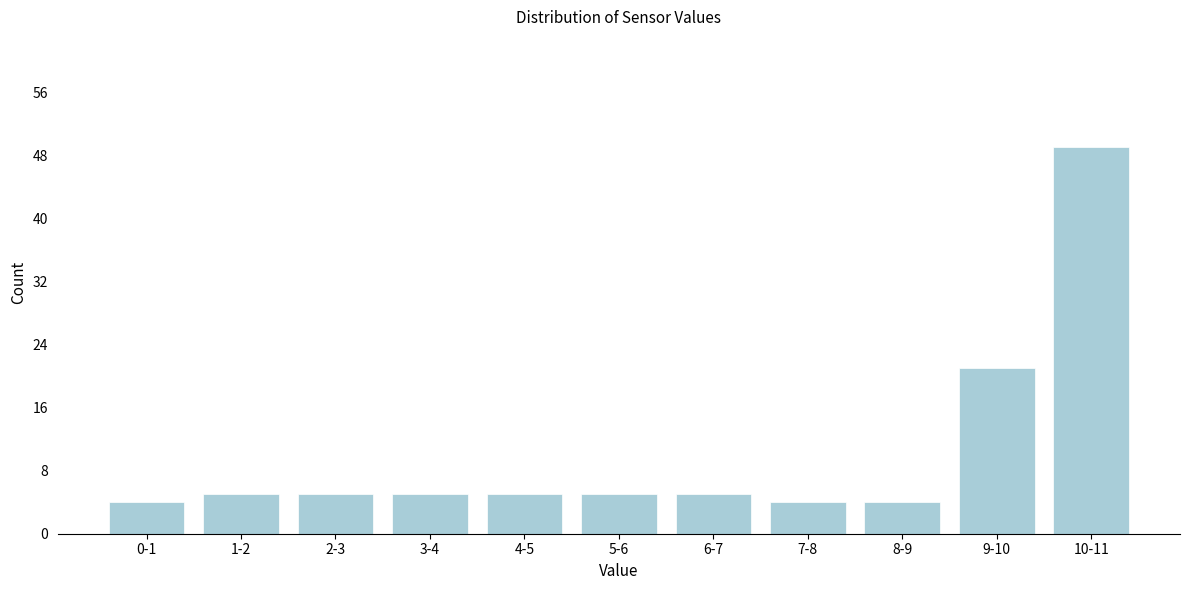

Reading left to right, list all the values displayed in this chart.

0-1=4	1-2=5	2-3=5	3-4=5	4-5=5	5-6=5	6-7=5	7-8=4	8-9=4	9-10=21	10-11=49